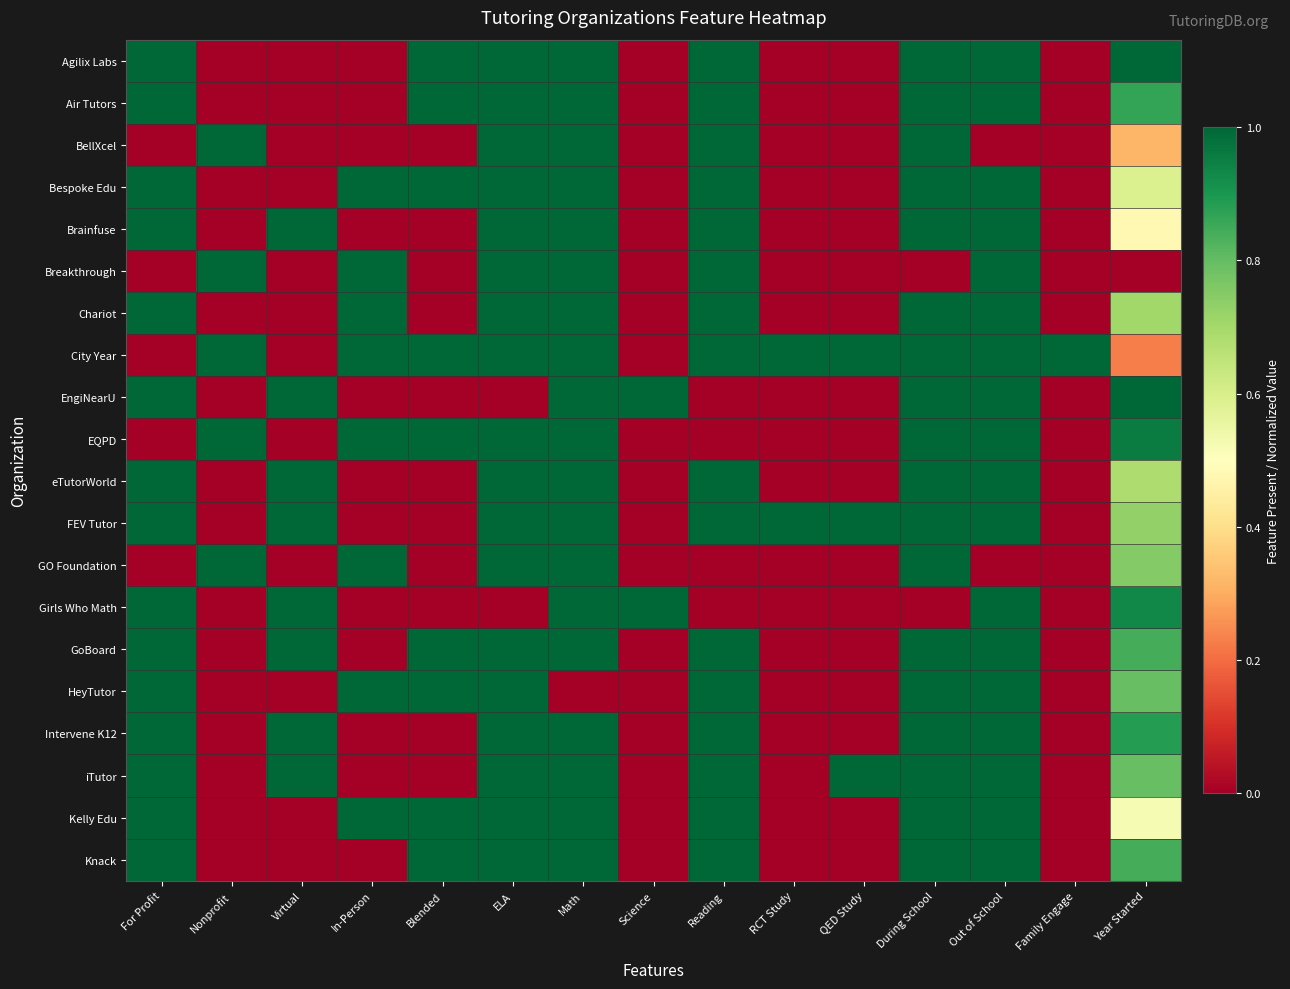

Which series has the largest total across all categories?

City Year